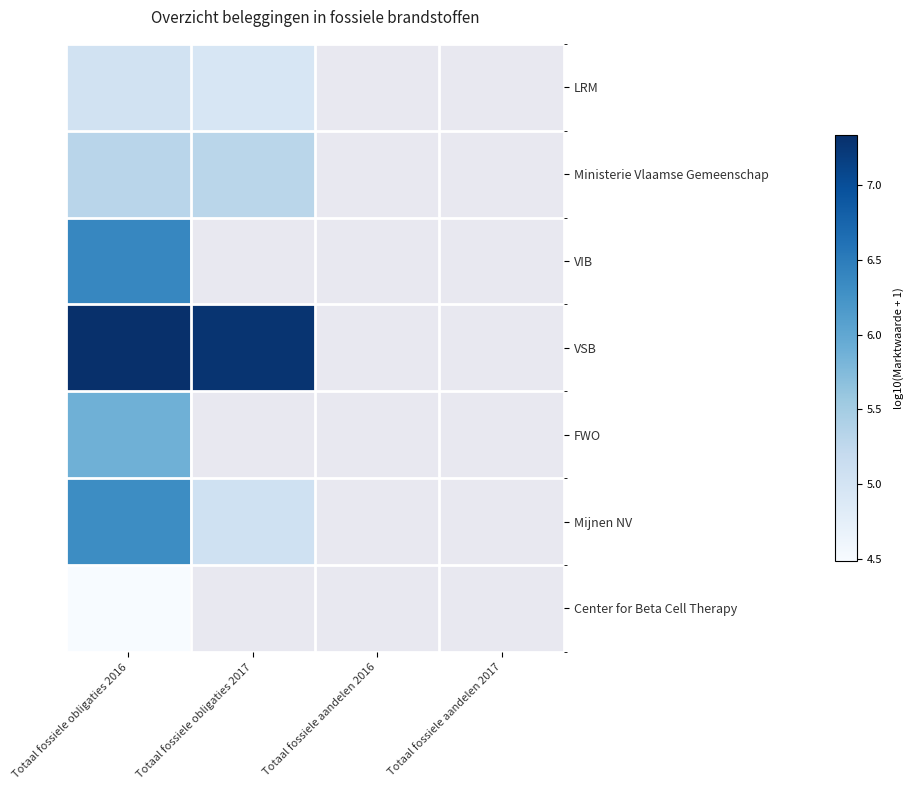

At how many categories does at least one series exceed 7?

2